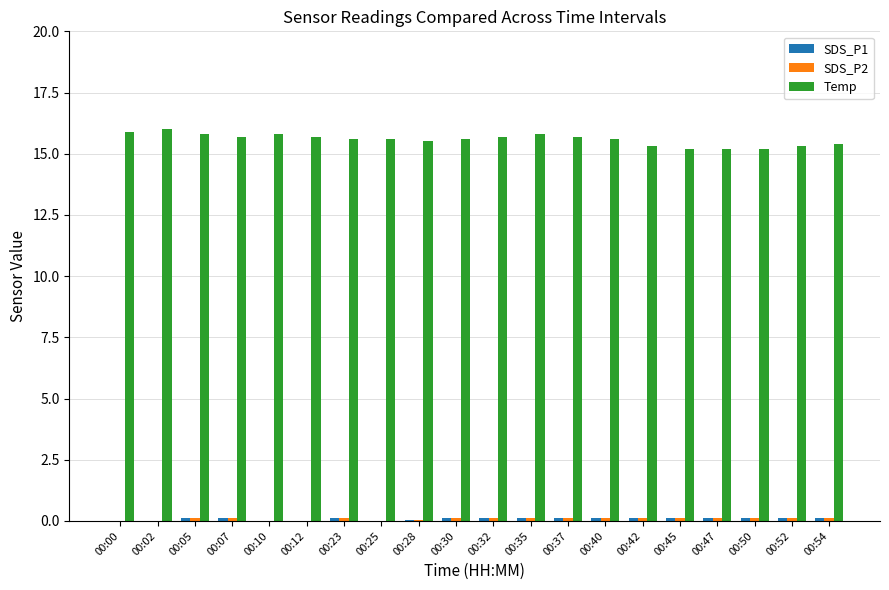

True or false: Temp has a value of 15.7 at 00:12.

True